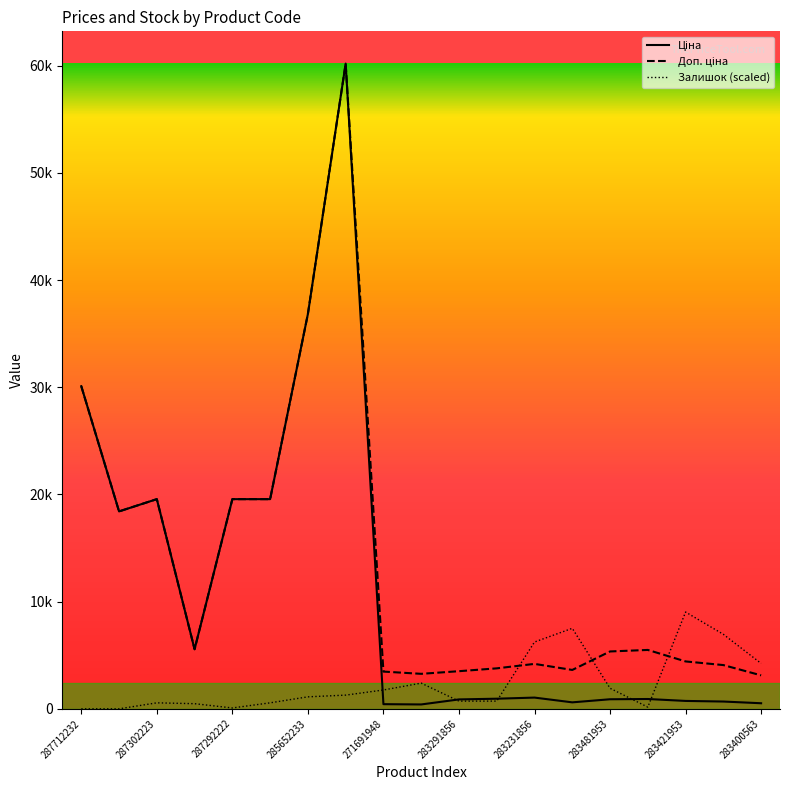

List the labels in order of Доп. ціна value, largest first.

285672232, 285652233, 287712232, 287302223, 287292222, 287302226, 287692233, 10832185, 283451953, 283481953, 283421953, 283231856, 283411651, 283261651, 281731856, 283291856, 271691948, 271681948, 283400563